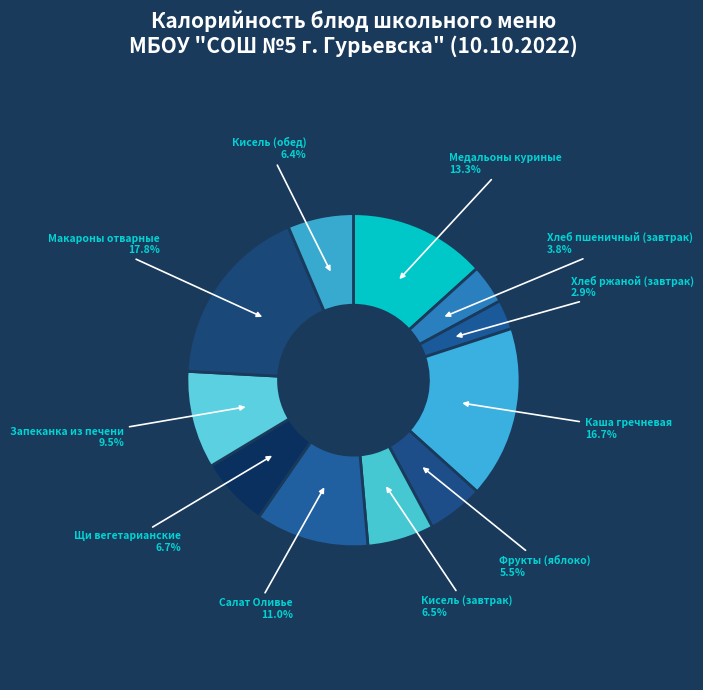

Is there a majority slice in this chart?

No